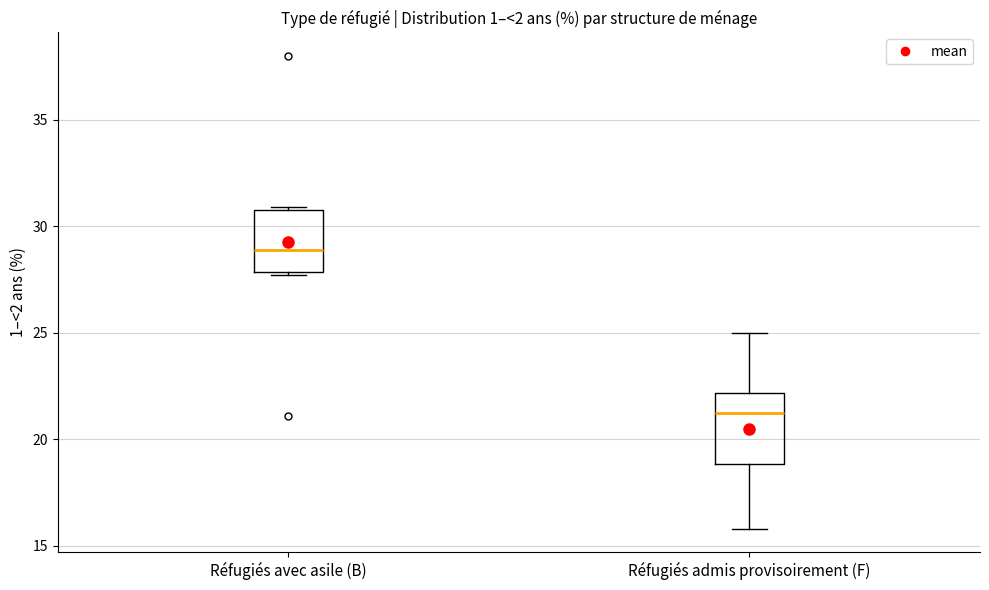

Where does the median line of the box for Réfugiés avec asile (B) sit on the y-axis? The values are not printed on the chart, so give them approximately, as read against the axis.

29.0